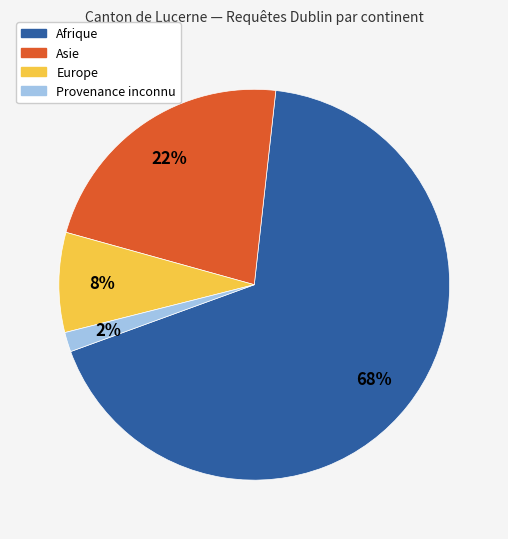

To the nearest percent, what is the difference between the largest and smallest slice percentages?

66%